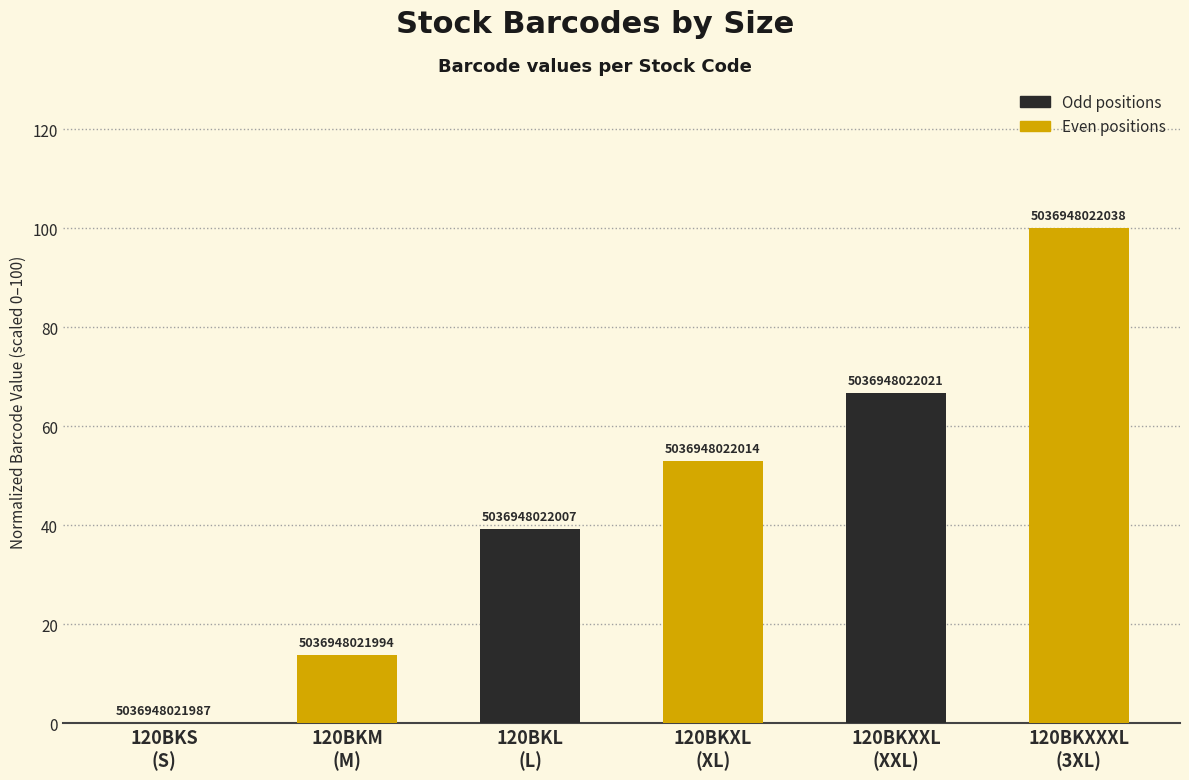

Between 120BKXXXL
(3XL) and 120BKL
(L), which is larger?

120BKXXXL
(3XL)